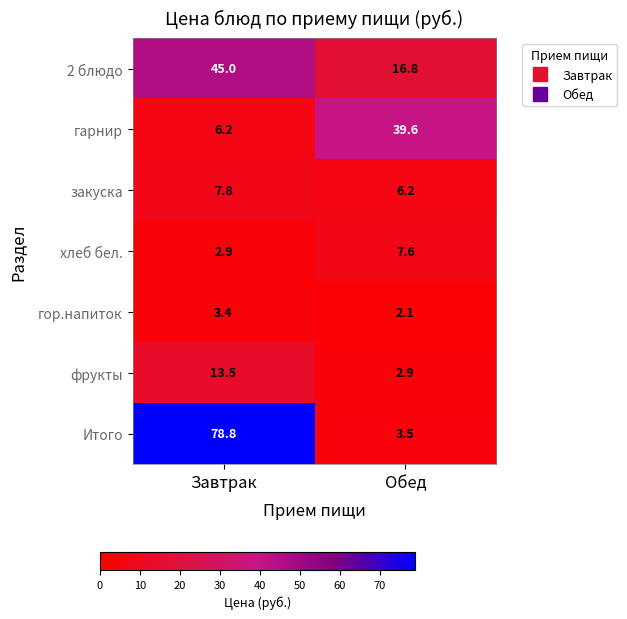

True or false: фрукты has a value of 13.5 at Завтрак.

True